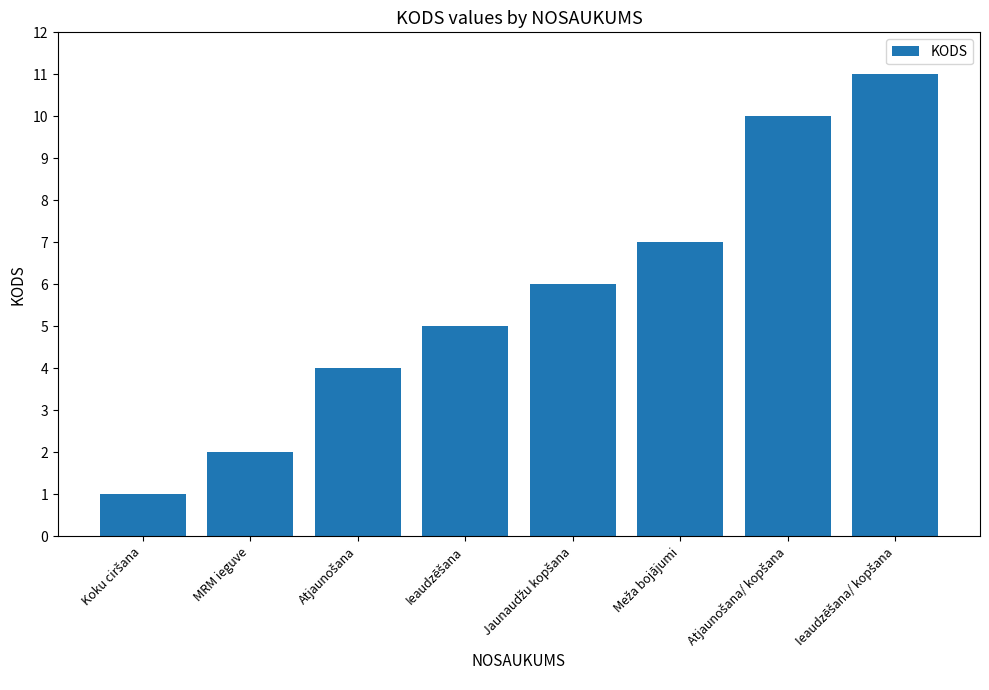

What is the greatest value displayed?

11